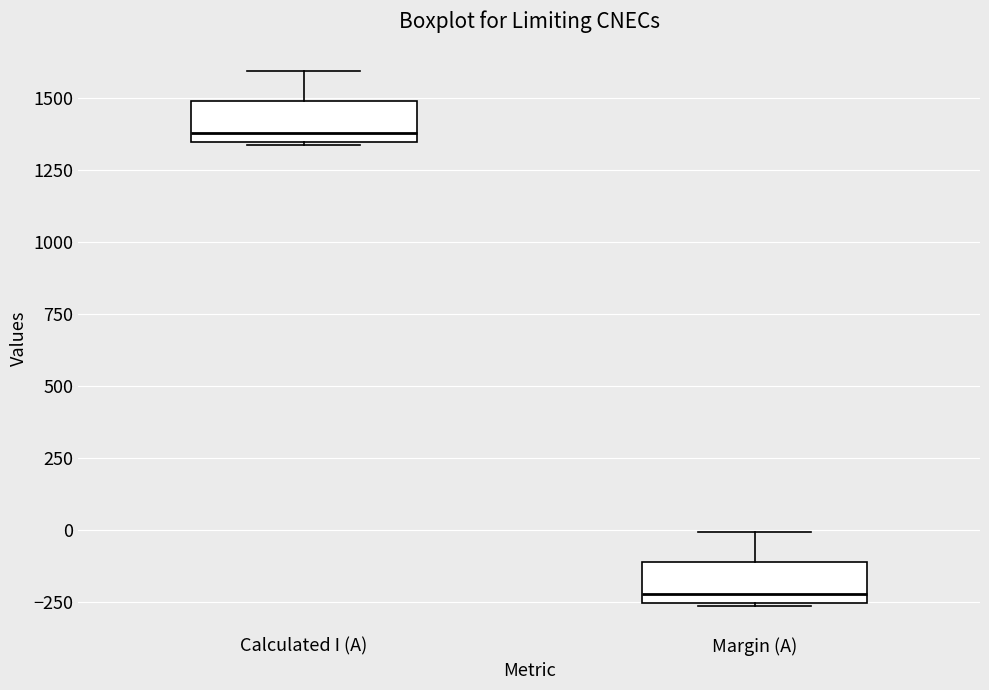

Which box's median line is the highest?

Calculated I (A)